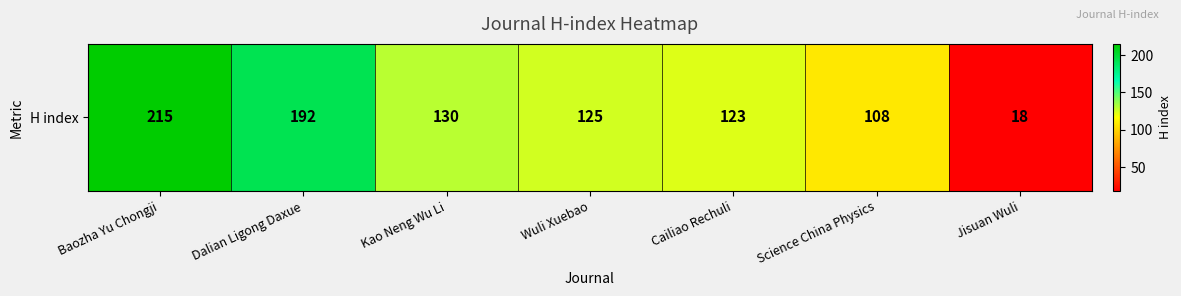

Between Wuli Xuebao and Kao Neng Wu Li, which is larger?

Kao Neng Wu Li